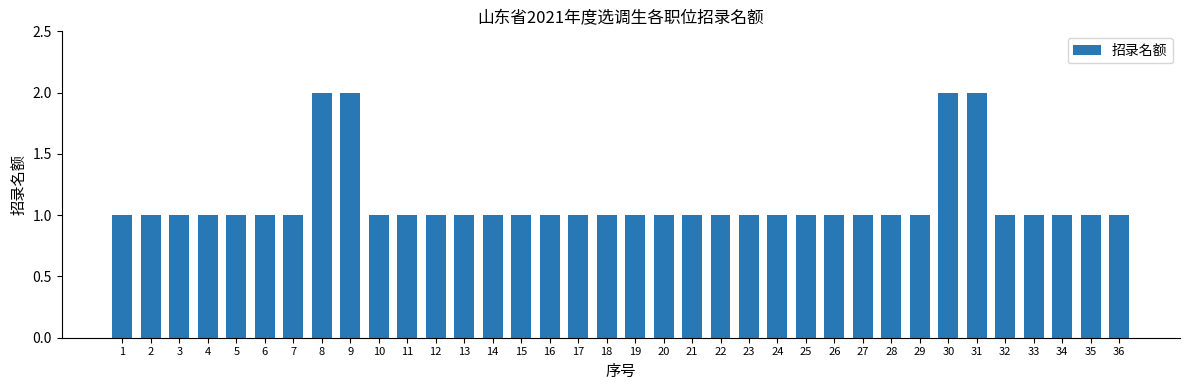

Is it true that the value at 8 is 1?

False